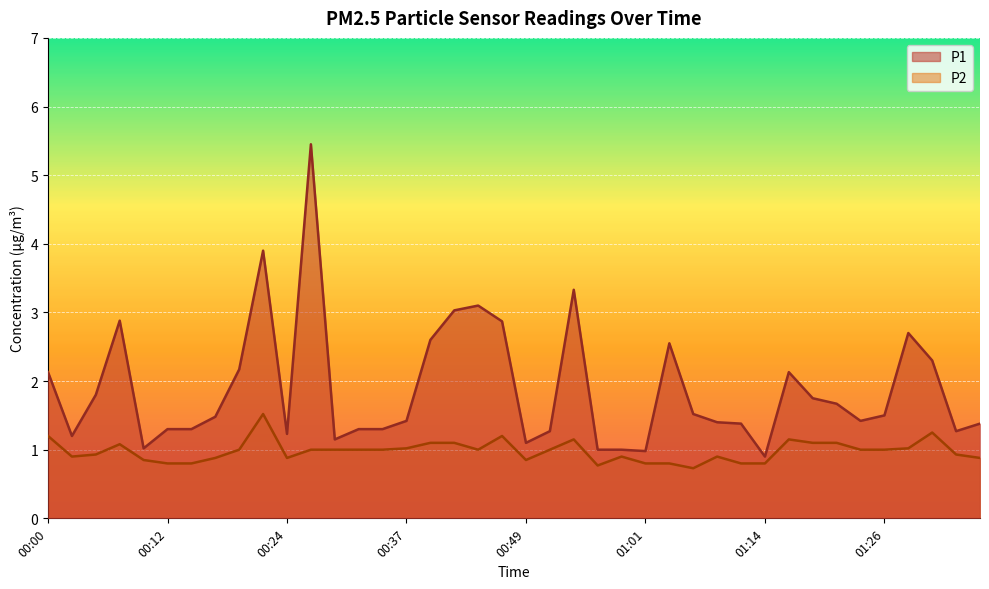

Rank the series at 00:00 from lowest to highest value.

P2, P1